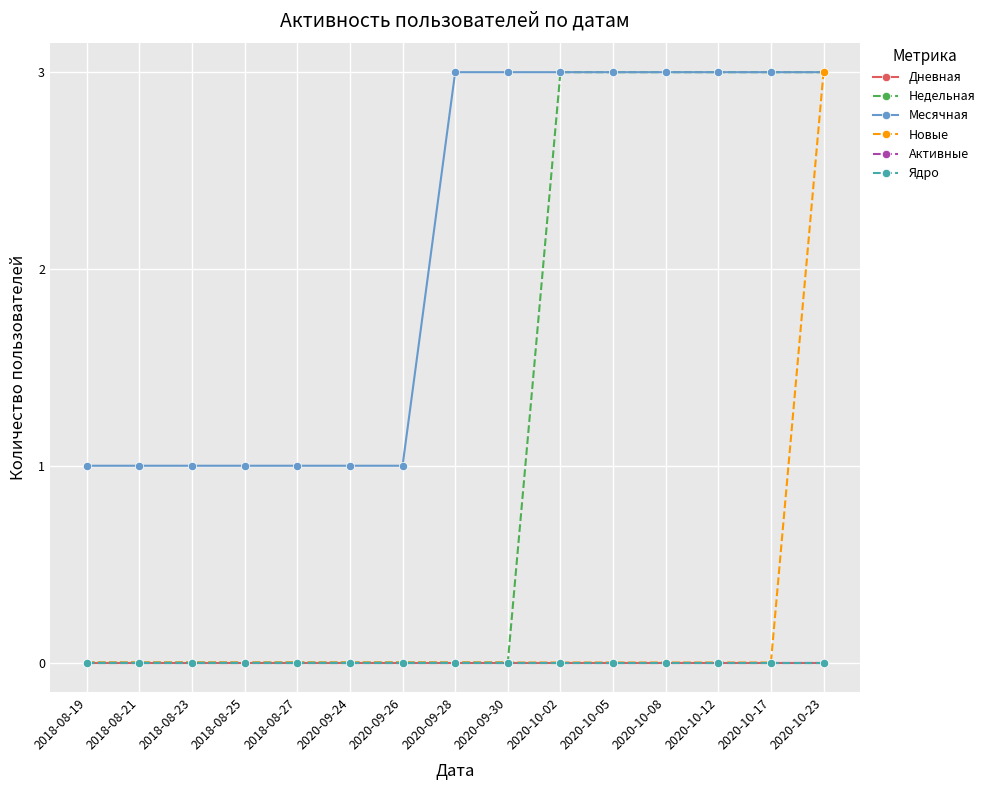

Which label corresponds to the largest value in the chart?

2020-10-02